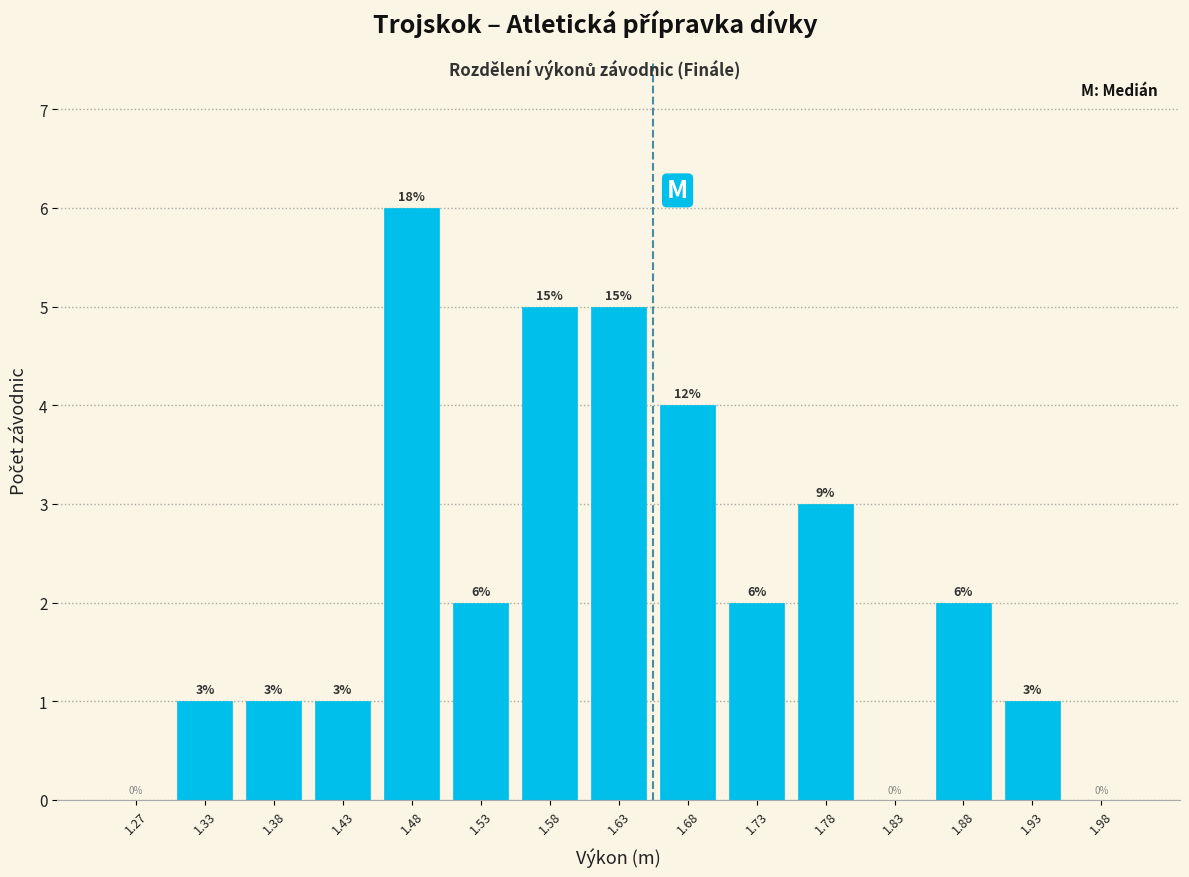

Which range on the x-axis has the tallest bar?

1.45 to 1.50